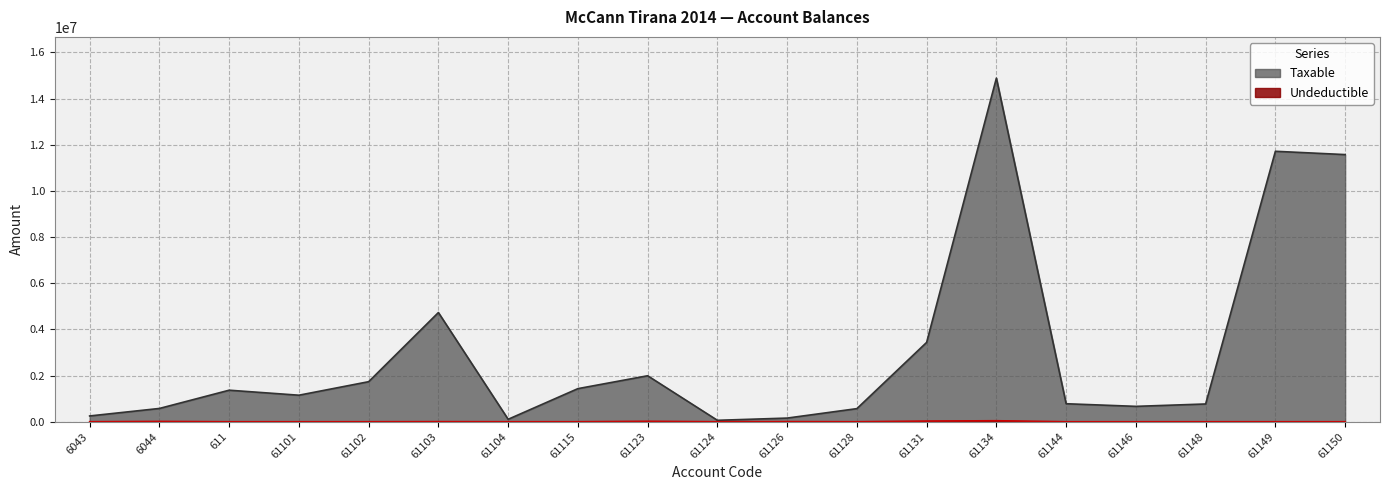

Where does the Taxable series first go above 1149043?

611